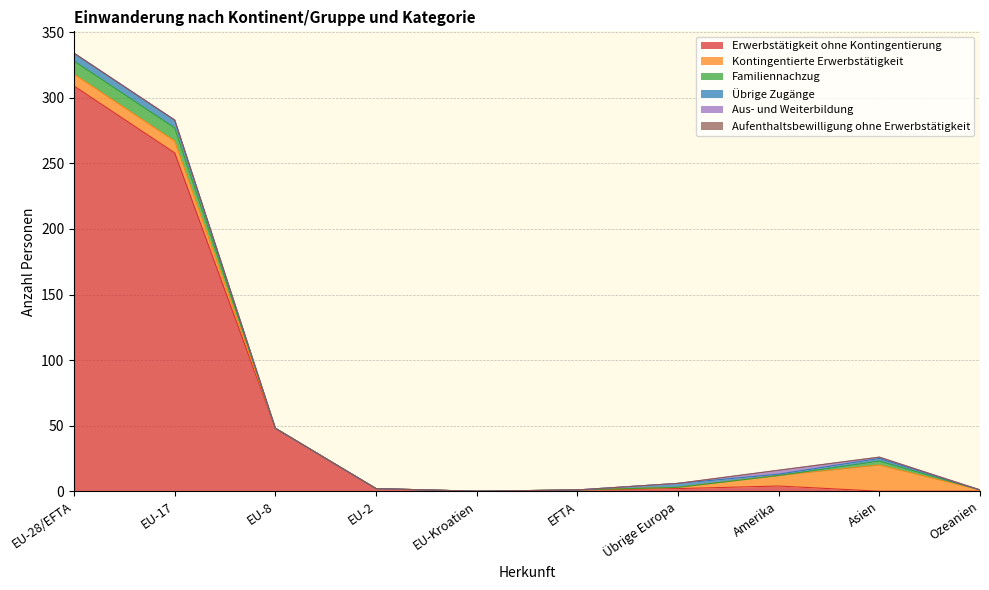

At how many categories does at least one series exceed 264?

1